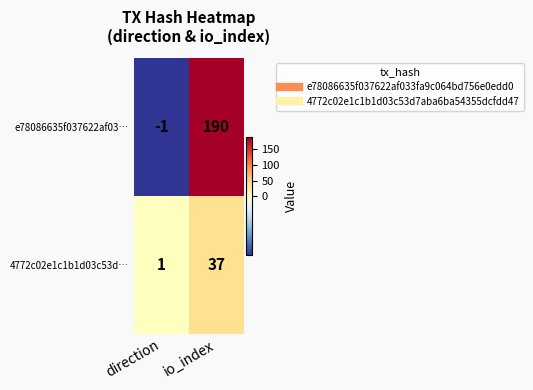

Which series has the widest spread of values?

e78086635f037622af03…